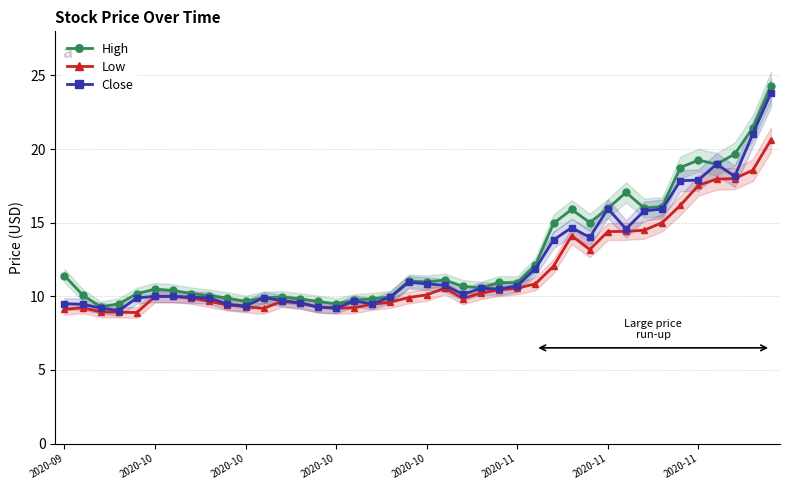

Reading left to right, transcribe all the data shown in this chart.

High: 11.4	10.1	9.3	9.5	10.2	10.5	10.4	10.2	10.1	9.9	9.7	9.9	9.9	9.8	9.7	9.5	9.8	9.8	10.0	11.0	11.0	11.1	10.7	10.6	10.9	10.9	12.1	15.0	15.9	15.0	16.0	17.1	16.0	16.1	18.8	19.2	19.0	19.7	21.4	24.3
Low: 9.1	9.2	8.9	8.9	8.9	10.0	10.0	9.9	9.7	9.4	9.3	9.2	9.7	9.5	9.3	9.2	9.2	9.5	9.6	9.9	10.1	10.6	9.8	10.2	10.4	10.6	10.8	12.1	14.1	13.2	14.4	14.4	14.5	15.0	16.2	17.5	18.0	18.0	18.6	20.6
Close: 9.5	9.5	9.2	9.0	9.9	10.0	10.0	9.9	9.9	9.5	9.3	9.9	9.7	9.6	9.3	9.2	9.7	9.5	9.9	10.9	10.8	10.8	10.1	10.5	10.5	10.7	11.9	13.8	14.7	14.0	16.0	14.6	15.8	15.9	17.9	17.9	19.0	18.1	21.0	23.8